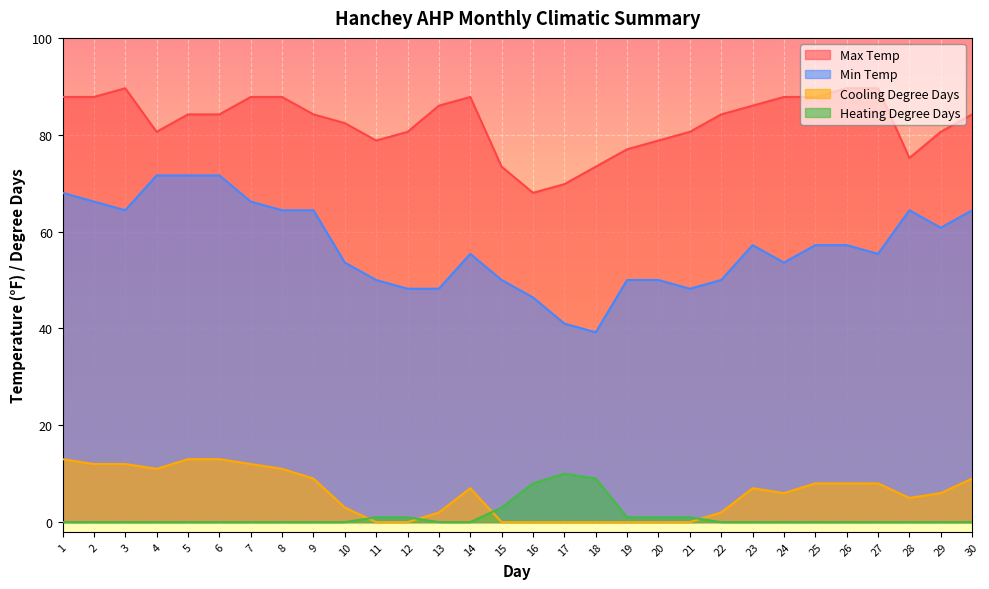

Which series has the largest total across all categories?

Max Temp